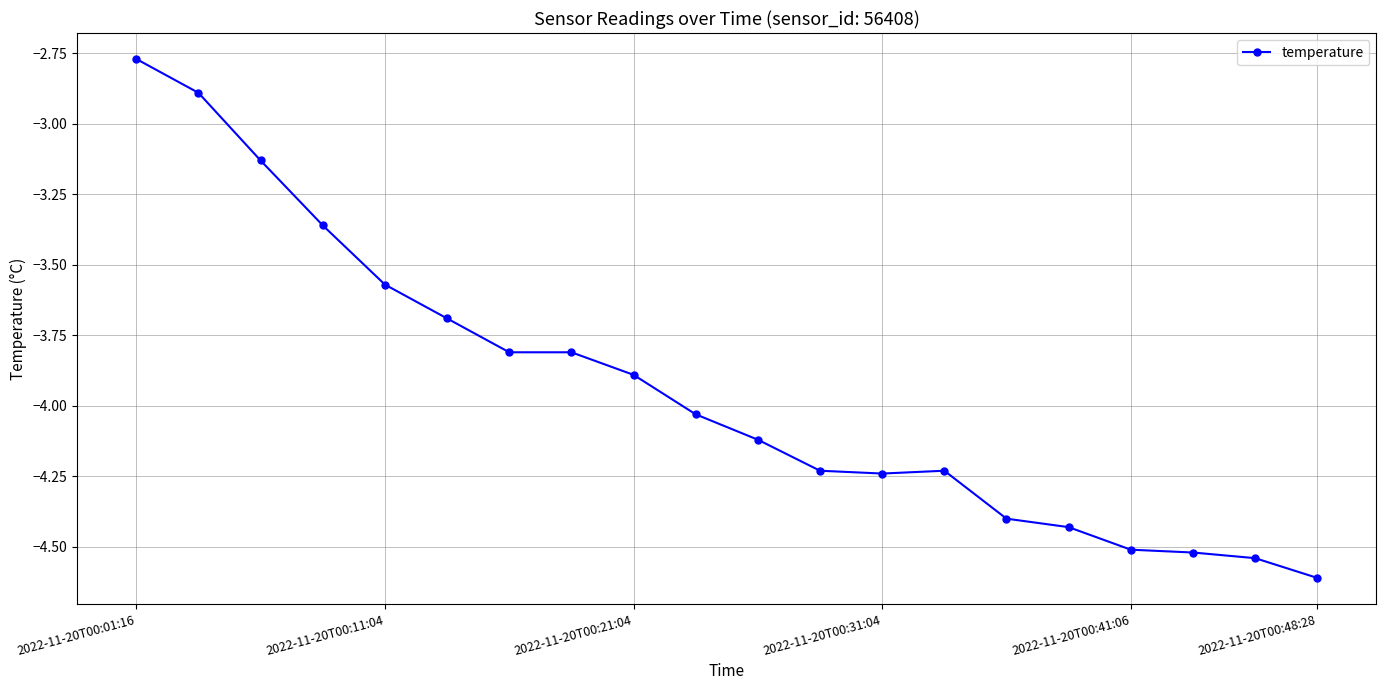

How many data points are above -4?

9